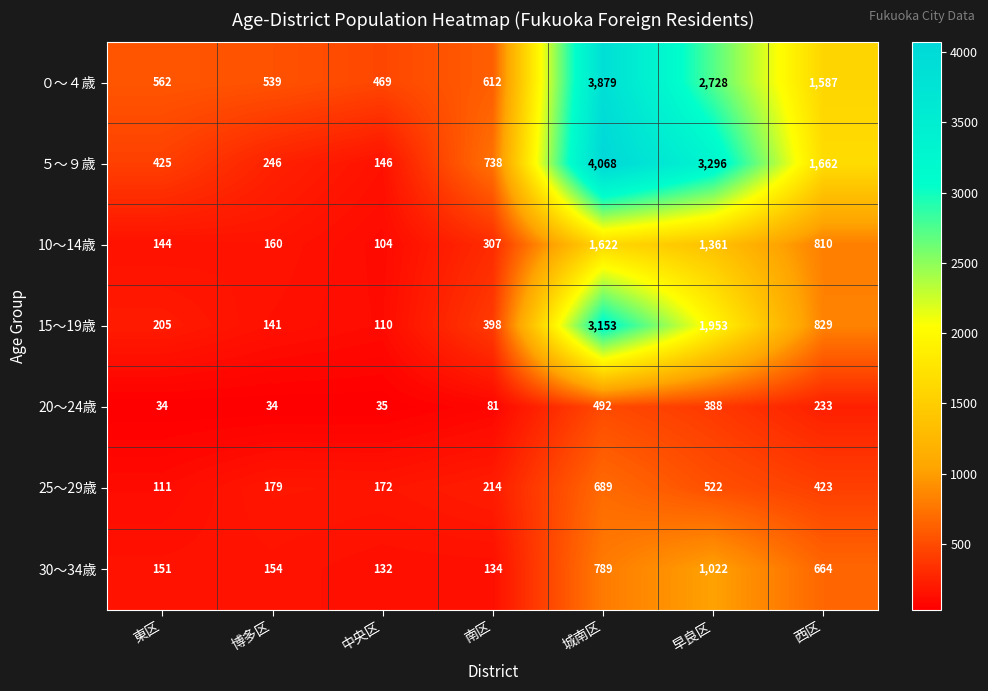

What is the spread (max minus min) of values at 西区?

1429